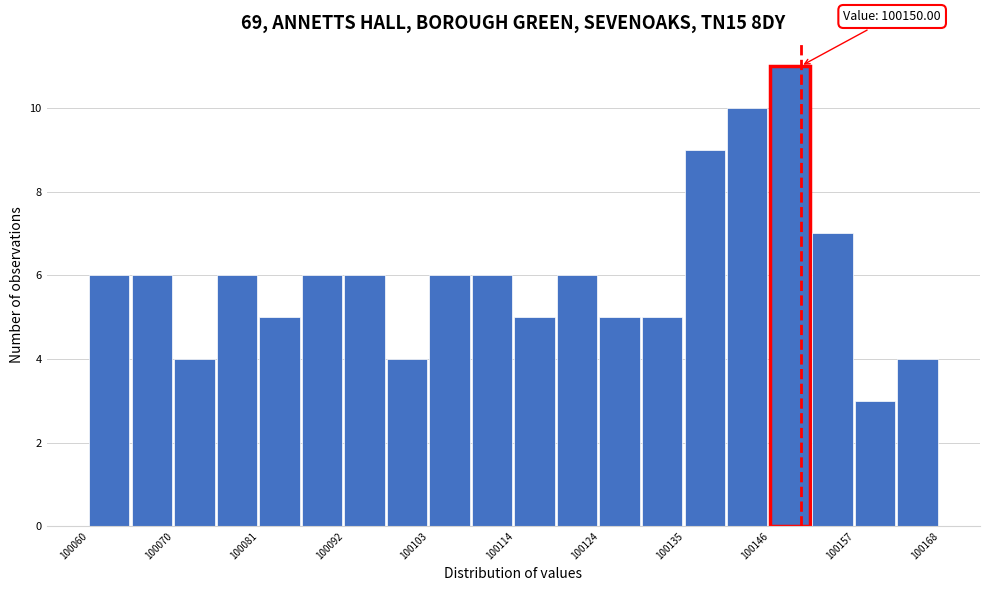

Around what value on the x-axis is the tallest bar? Give the approximate position of its centre, as read against the axis.

100148